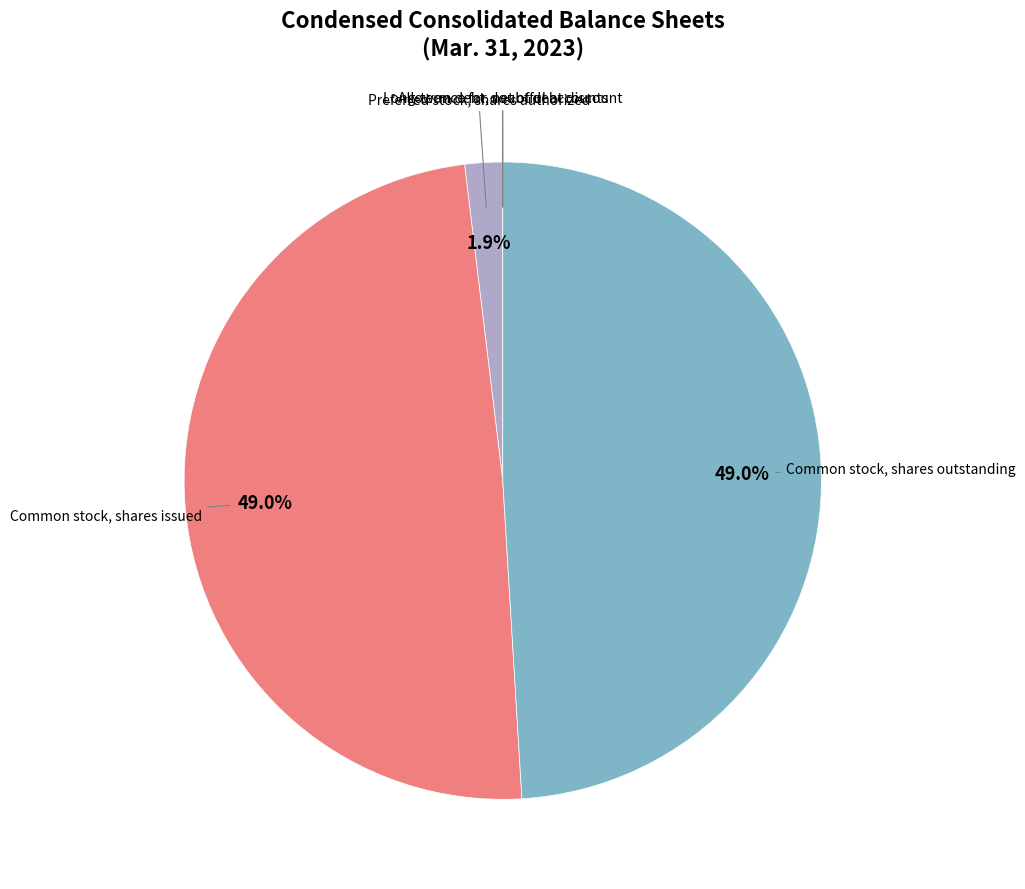

To the nearest percent, what is the average slice percentage?

20%